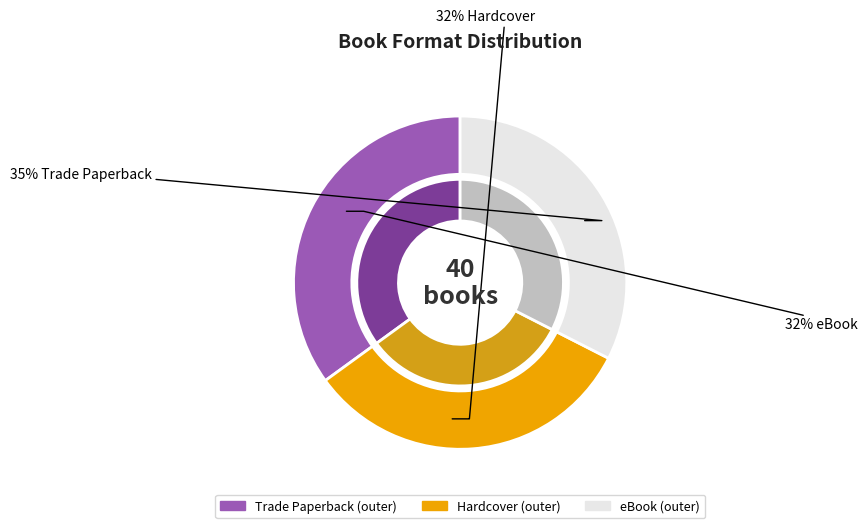

How many slices are in this pie chart?

3